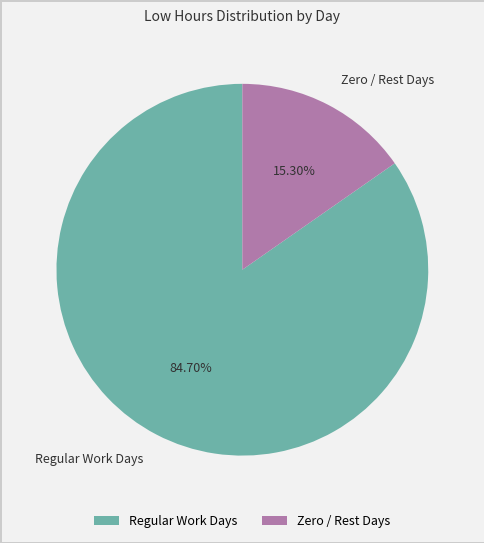

How many slices are in this pie chart?

2